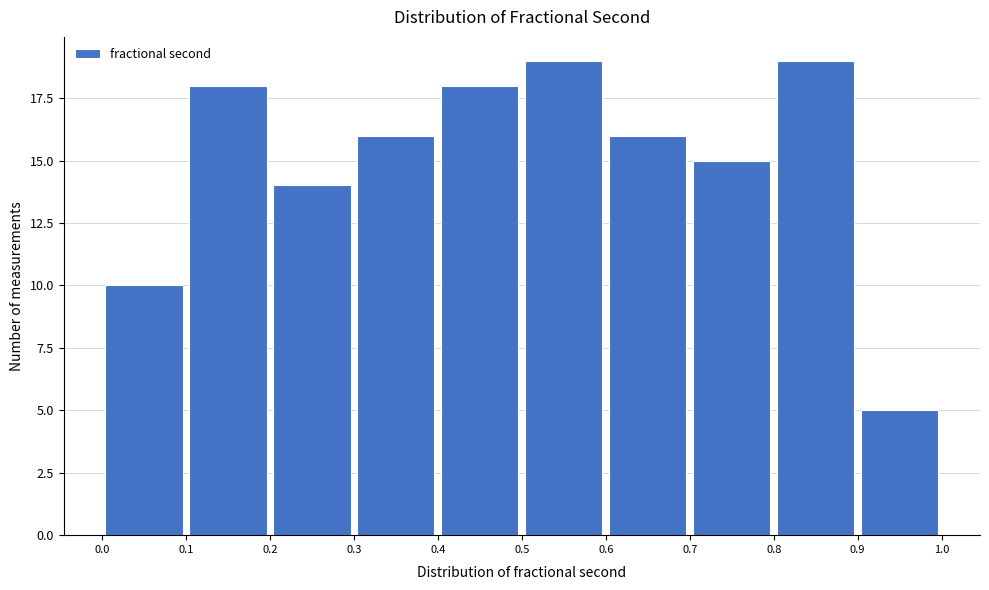

Reading left to right, transcribe this chart: for each bar, give the range it covers on the x-axis and its height. The values are not printed on the chart, so give them approximately, as read against the axis.

0.0 to 0.1: 10
0.1 to 0.2: 18
0.2 to 0.3: 14
0.3 to 0.4: 16
0.4 to 0.5: 18
0.5 to 0.6: 19
0.6 to 0.7: 16
0.7 to 0.8: 15
0.8 to 0.9: 19
0.9 to 1.0: 5